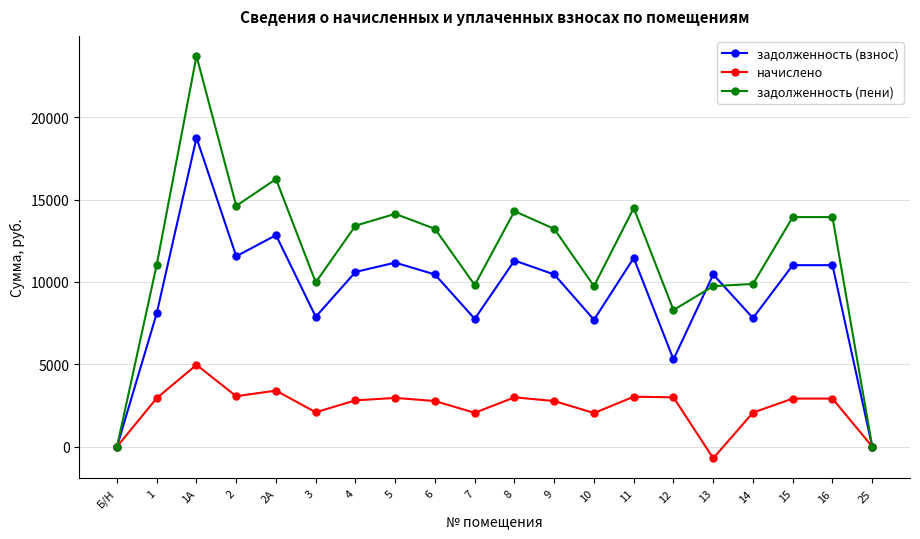

At how many categories does at least one series exceed 12034?

11